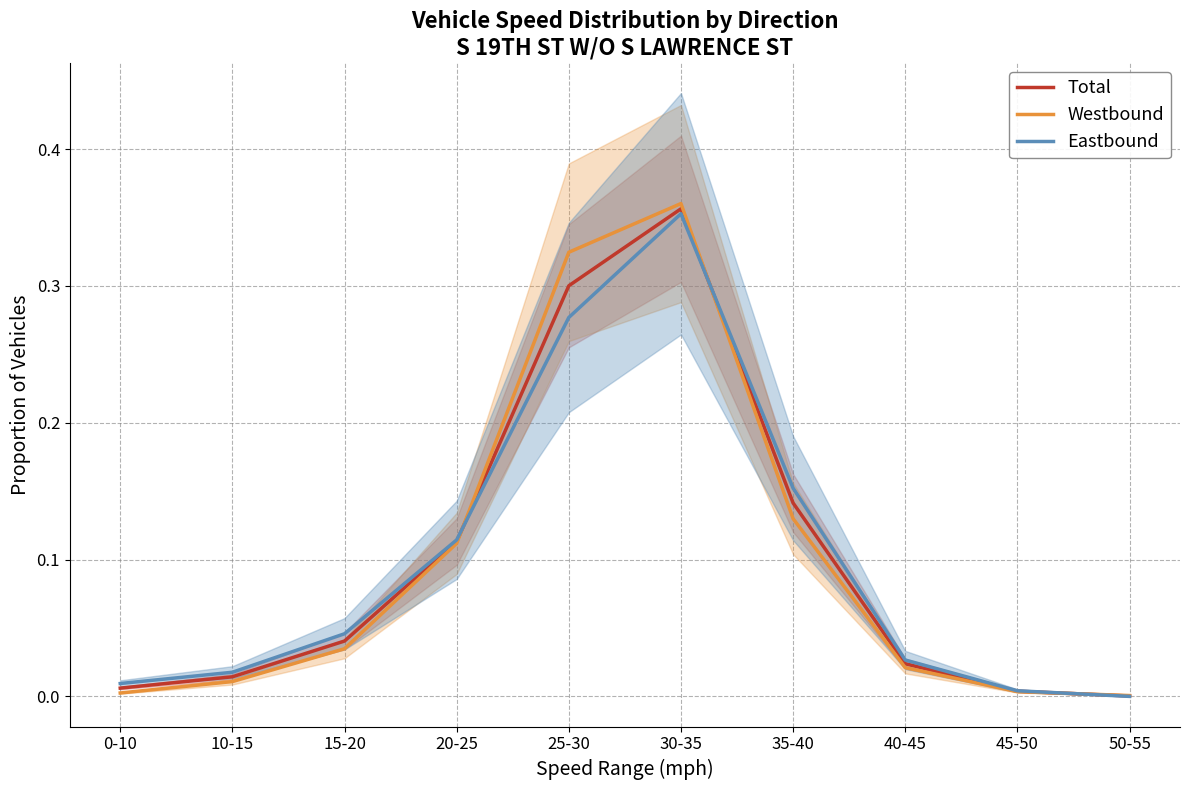

Reading right to left, extract all data points from this chart.

Total: 50-55=0.0	45-50=0.0	40-45=0.0	35-40=0.1	30-35=0.4	25-30=0.3	20-25=0.1	15-20=0.0	10-15=0.0	0-10=0.0
Westbound: 50-55=0.0	45-50=0.0	40-45=0.0	35-40=0.1	30-35=0.4	25-30=0.3	20-25=0.1	15-20=0.0	10-15=0.0	0-10=0.0
Eastbound: 50-55=0.0	45-50=0.0	40-45=0.0	35-40=0.2	30-35=0.4	25-30=0.3	20-25=0.1	15-20=0.0	10-15=0.0	0-10=0.0